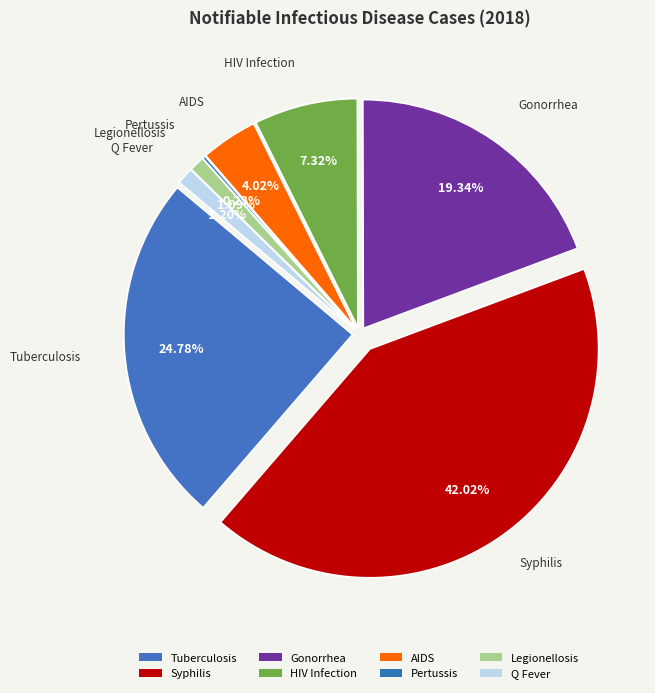

Rank the categories by value from highest to lowest.

Syphilis, Tuberculosis, Gonorrhea, HIV Infection, AIDS, Q Fever, Legionellosis, Pertussis